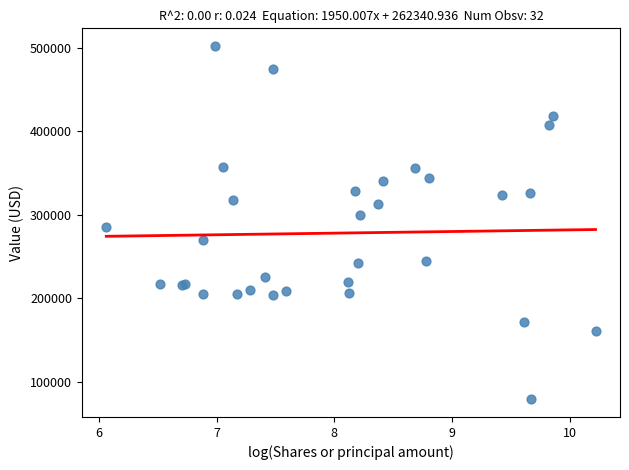

What Y value in the scatter plot is closest to 290494?

285735